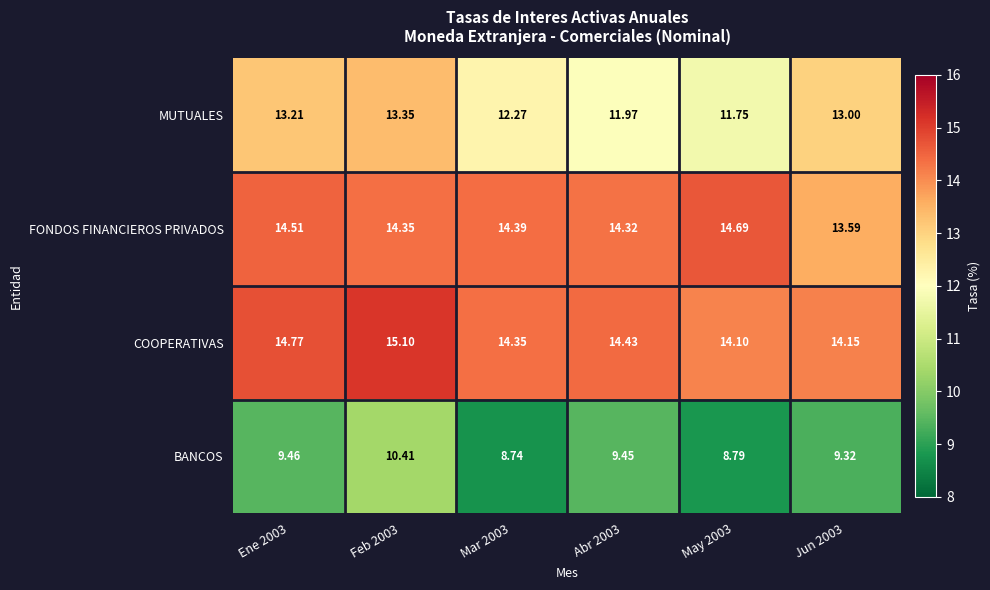

Rank the series at Jun 2003 from lowest to highest value.

BANCOS, MUTUALES, FONDOS FINANCIEROS PRIVADOS, COOPERATIVAS